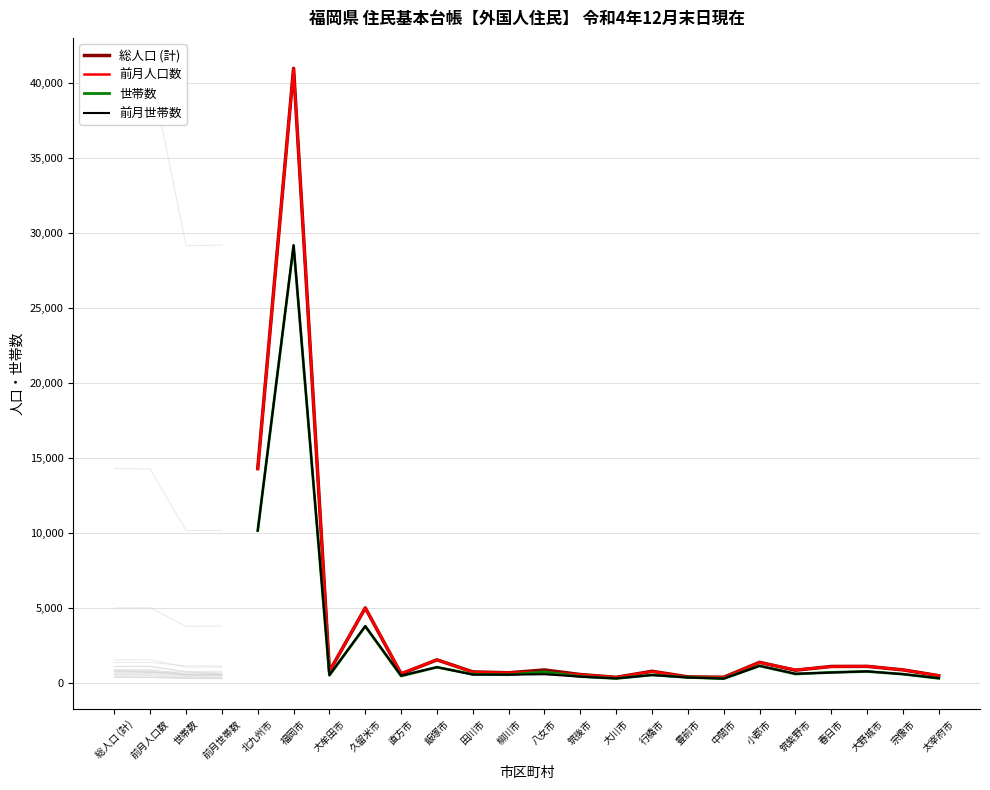

At which label is 前月世帯数 closest to 14735?

北九州市